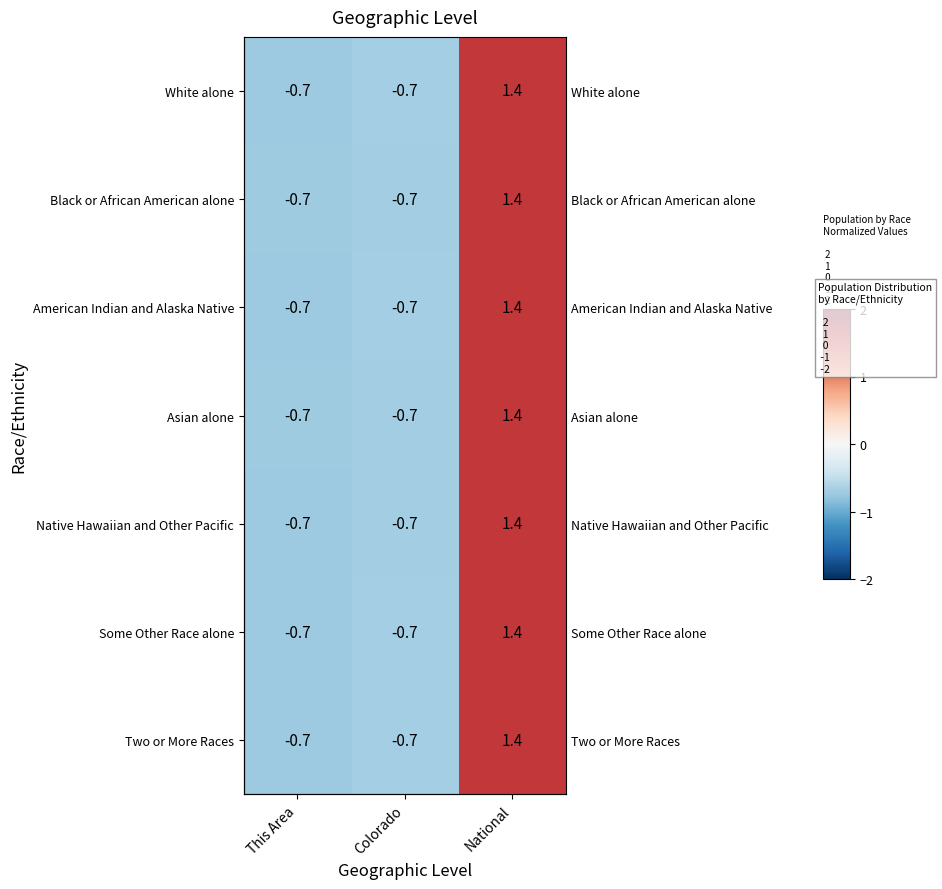

Between Colorado and National, which series saw the biggest shift?

Black or African American alone